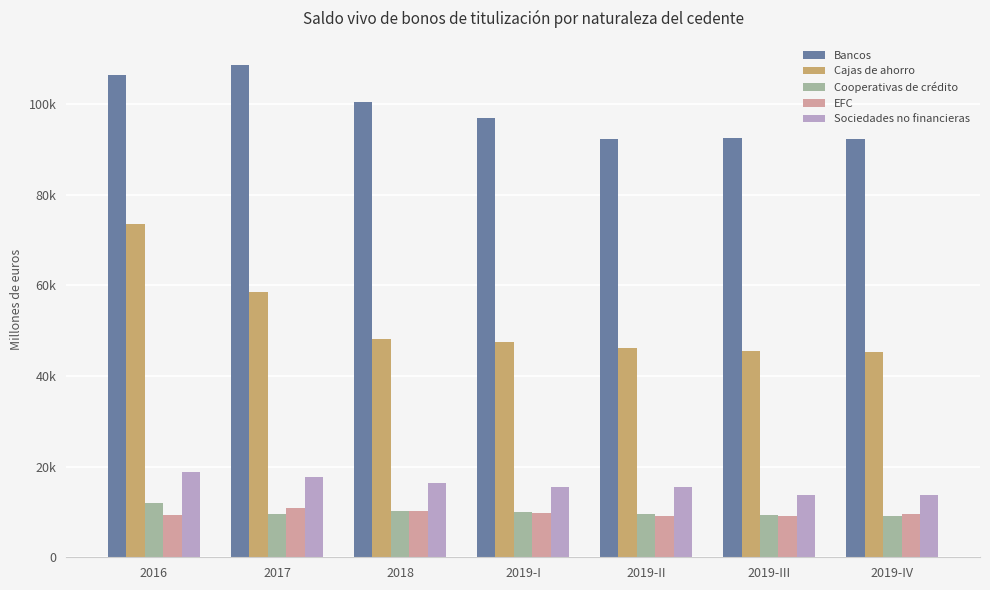

What are all the series names shown in the legend?

Bancos, Cajas de ahorro, Cooperativas de crédito, EFC, Sociedades no financieras